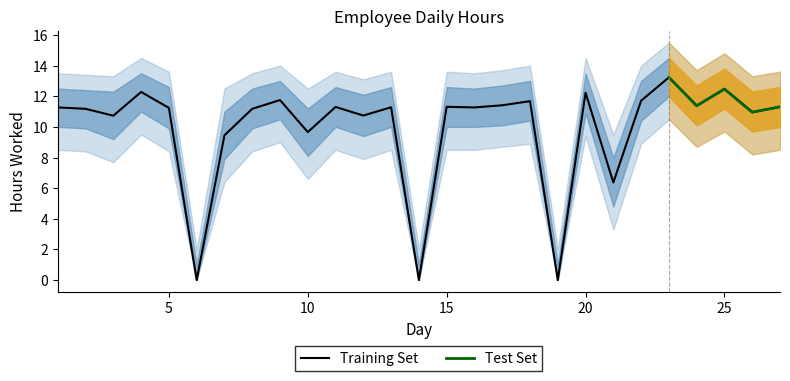

True or false: Training Set has a value of 12.2 at 20.

True